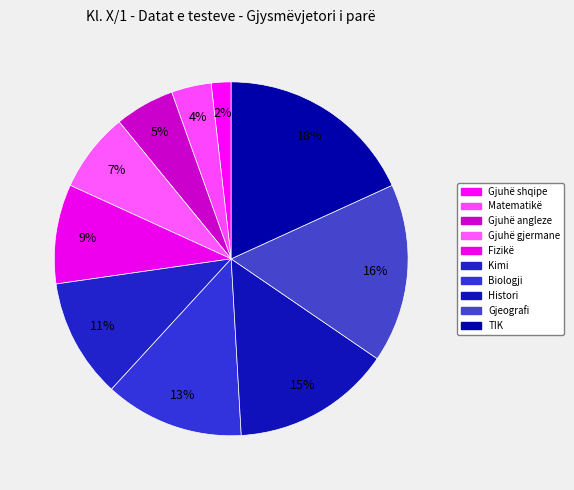

The Fizikë slice represents 9% of the pie. True or false?

True